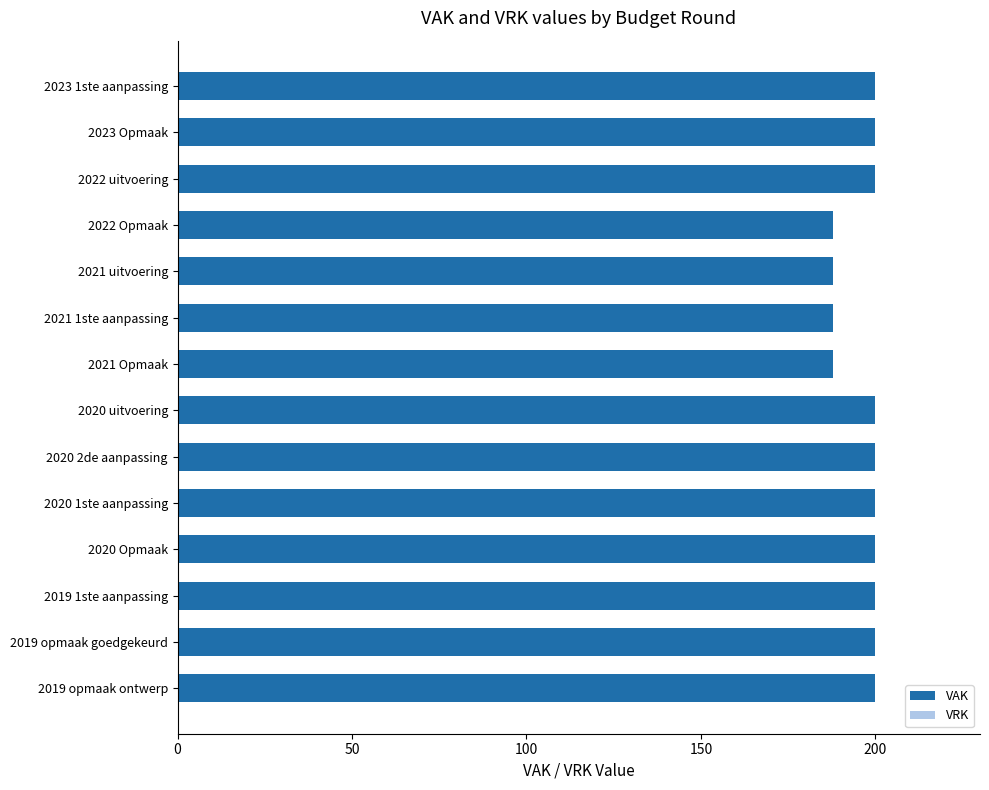

What is the value of the 11th bar from the top?

200